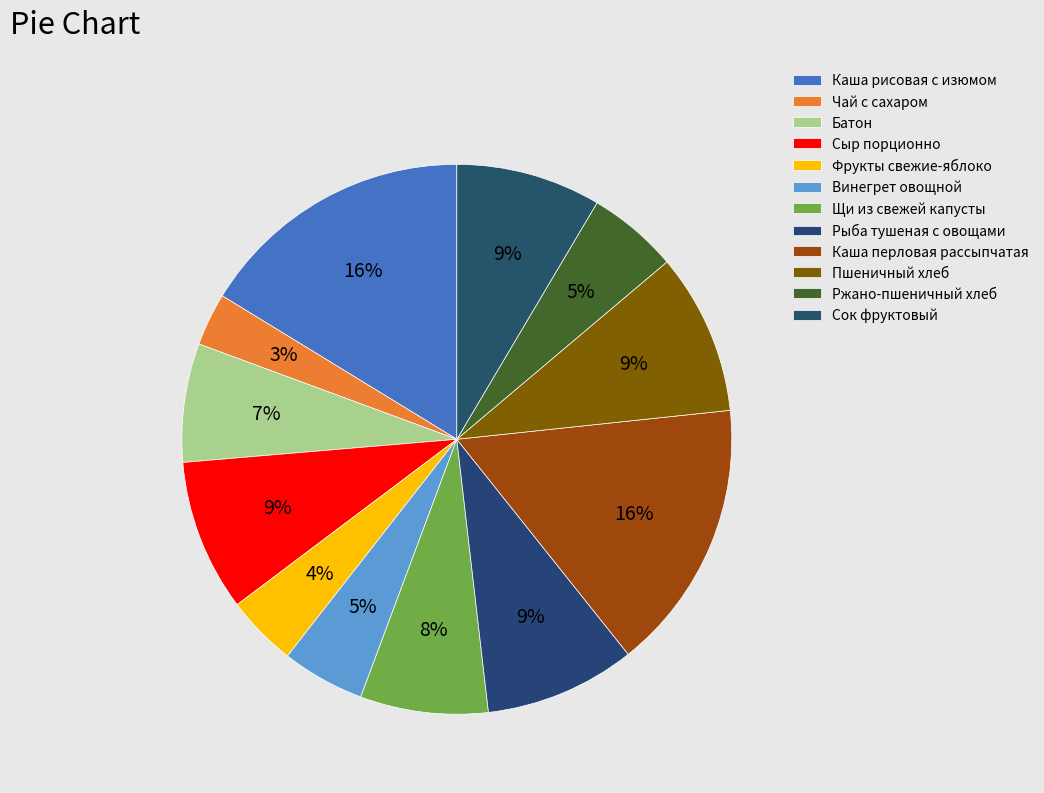

How many slices are in this pie chart?

12